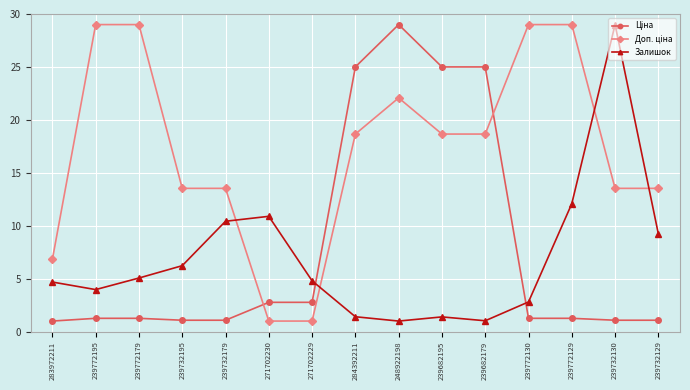

What is the difference between the highest and lowest values at 239772130?

27.7